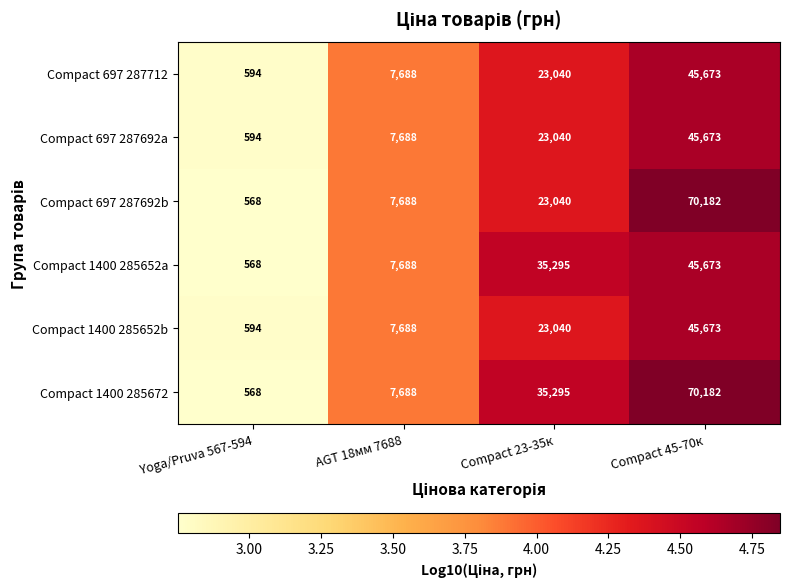

Reading left to right, extract all data points from this chart.

Compact 697 287712: Yoga/Pruva 567-594=594	AGT 18мм 7688=7688	Compact 23-35к=23040	Compact 45-70к=45673
Compact 697 287692a: Yoga/Pruva 567-594=594	AGT 18мм 7688=7688	Compact 23-35к=23040	Compact 45-70к=45673
Compact 697 287692b: Yoga/Pruva 567-594=568	AGT 18мм 7688=7688	Compact 23-35к=23040	Compact 45-70к=70182
Compact 1400 285652a: Yoga/Pruva 567-594=568	AGT 18мм 7688=7688	Compact 23-35к=35295	Compact 45-70к=45673
Compact 1400 285652b: Yoga/Pruva 567-594=594	AGT 18мм 7688=7688	Compact 23-35к=23040	Compact 45-70к=45673
Compact 1400 285672: Yoga/Pruva 567-594=568	AGT 18мм 7688=7688	Compact 23-35к=35295	Compact 45-70к=70182